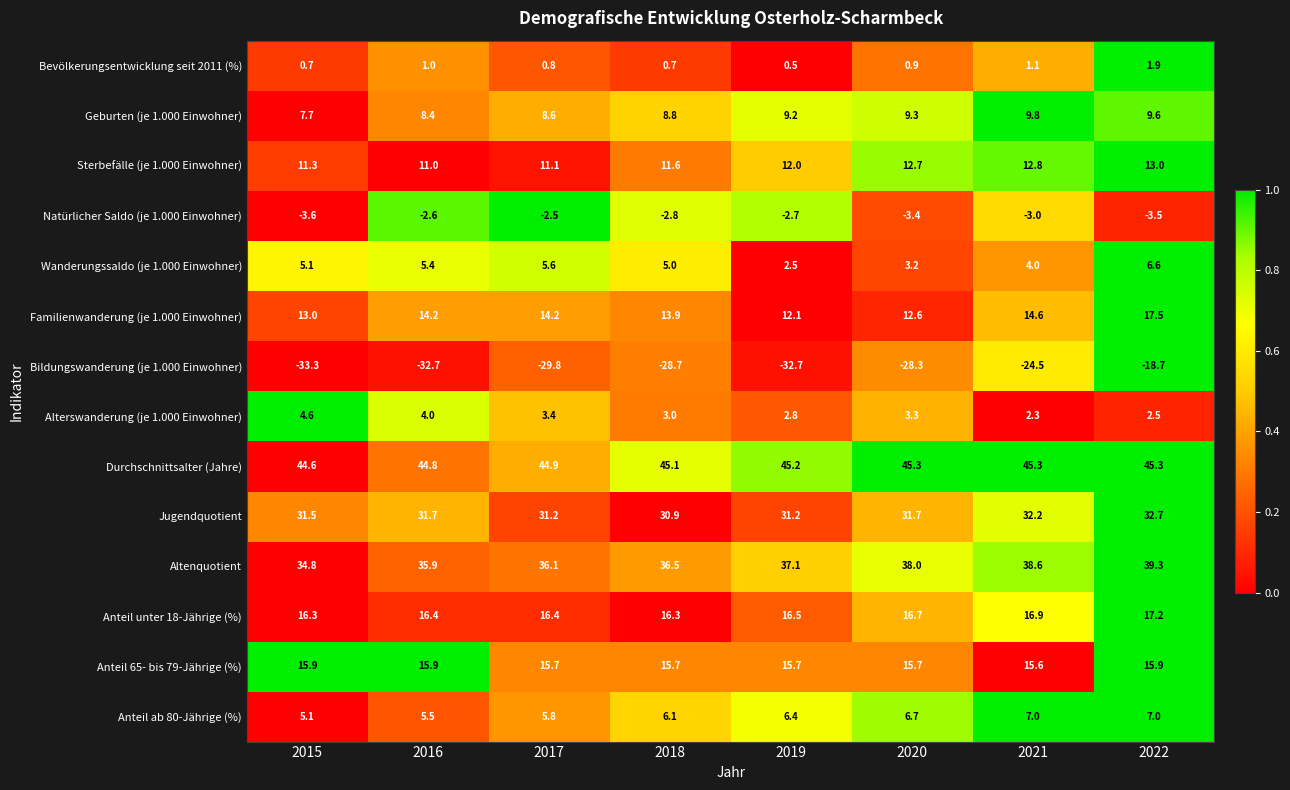

At which category is the sum across all series the highest?

2022